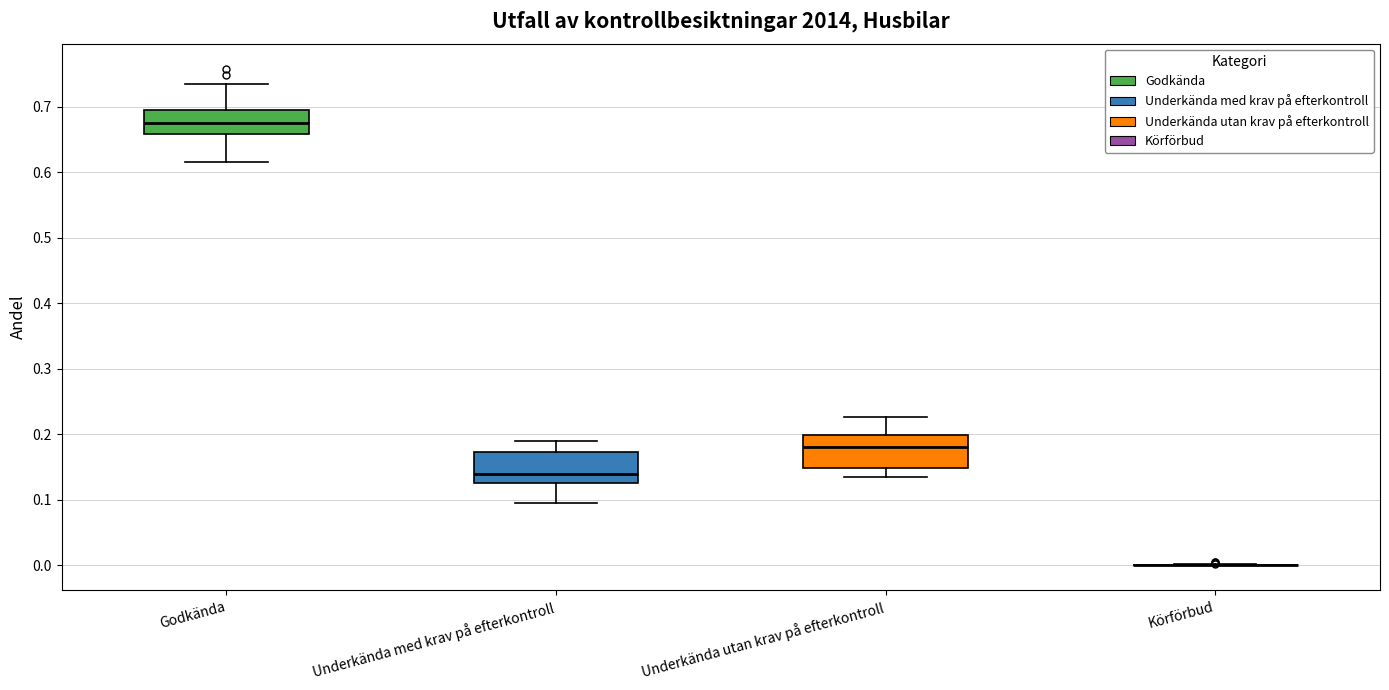

Reading left to right, transcribe this box plot: for each box, give where its median line is, the range the box spans, and where its two whiskers end, as read against the y-axis. The values are not printed on the chart, so give them approximately, as read against the axis.

Godkända: median 0.68, box 0.66 to 0.69, whiskers 0.62 to 0.73
Underkända med krav på efterkontroll: median 0.14, box 0.13 to 0.17, whiskers 0.09 to 0.19
Underkända utan krav på efterkontroll: median 0.18, box 0.15 to 0.20, whiskers 0.13 to 0.23
Körförbud: box collapsed to a line at 0.00, whiskers 0.00 to 0.00